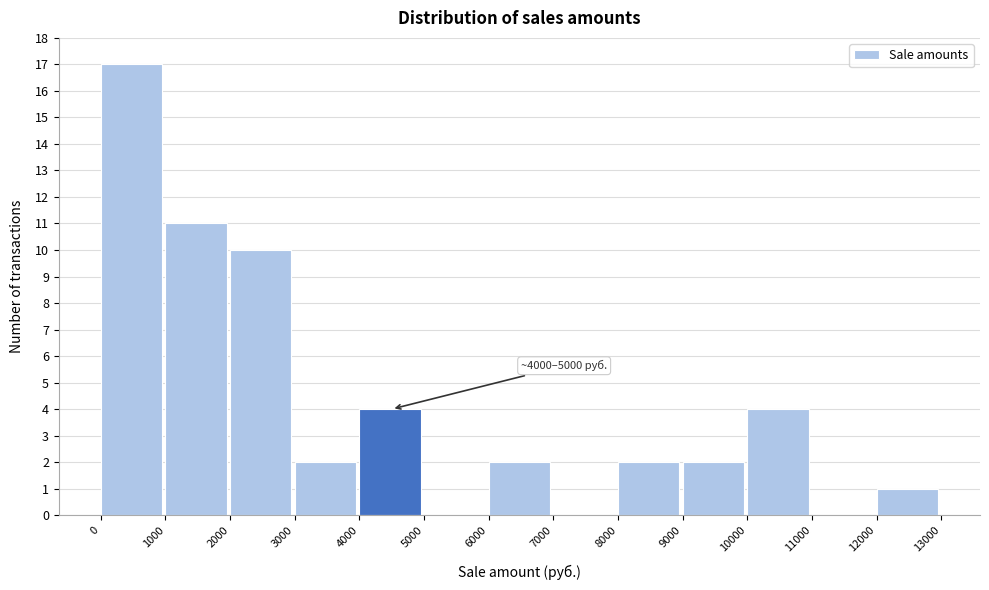

Over which range of the x-axis is the bar tallest?

0 to 1000